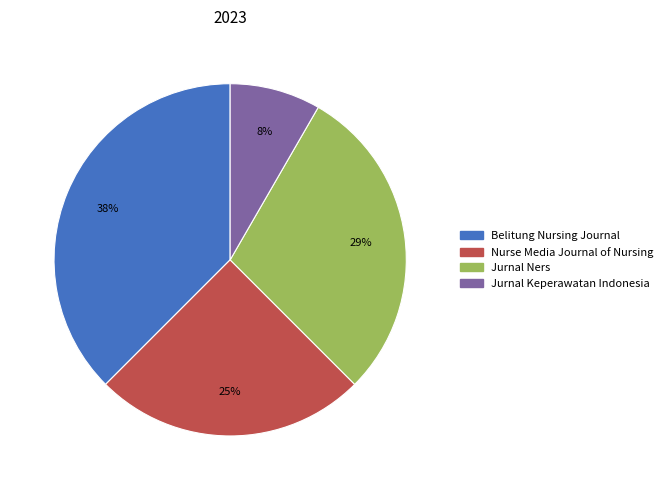

Which slice is the smallest?

Jurnal Keperawatan Indonesia